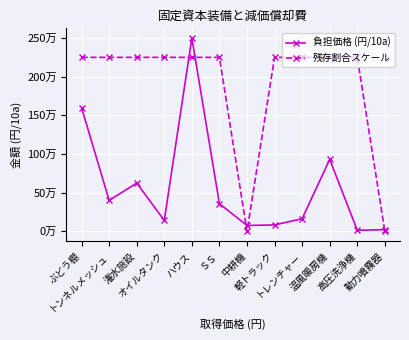

What is the label of the 8th point from the right?

ハウス